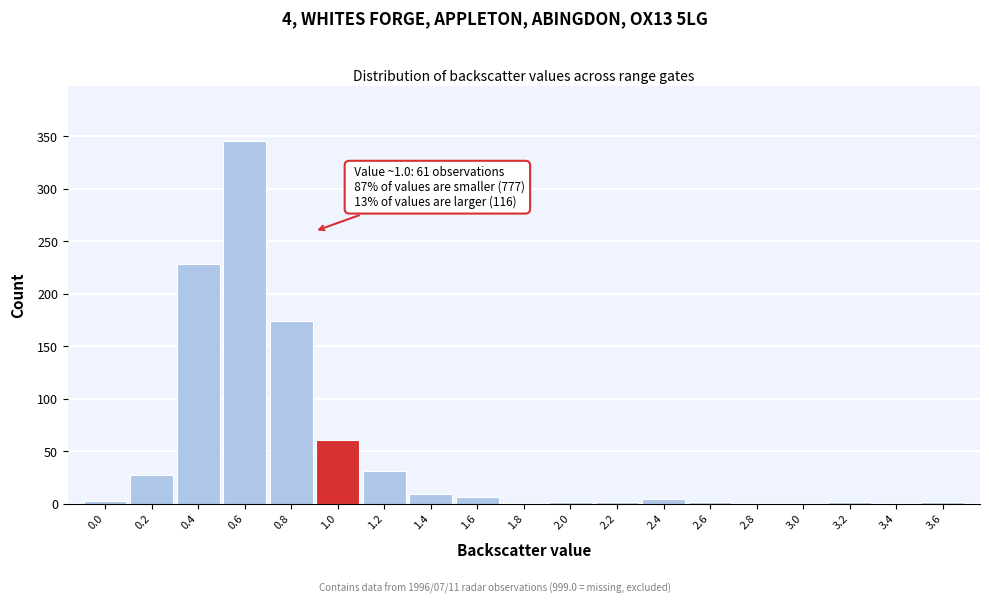

What is the greatest value displayed?

346